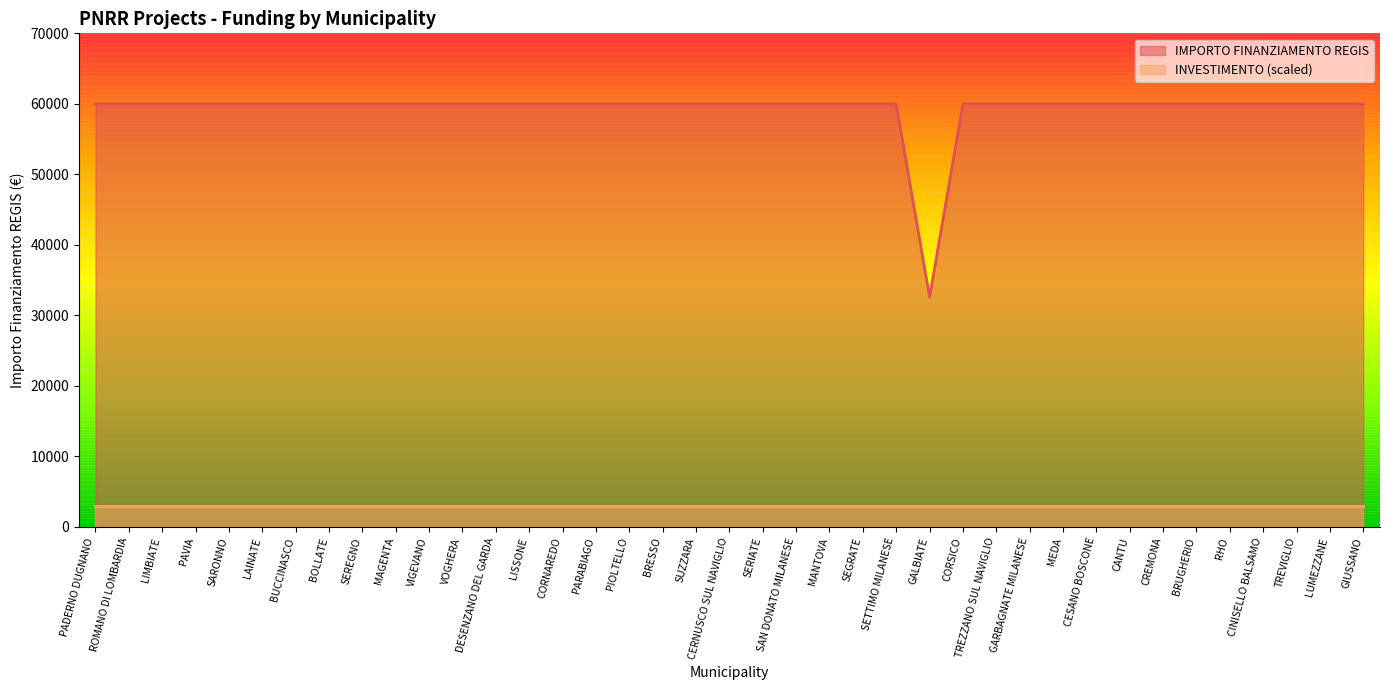

True or false: there are more than 0 points higher than both neighbors.

False